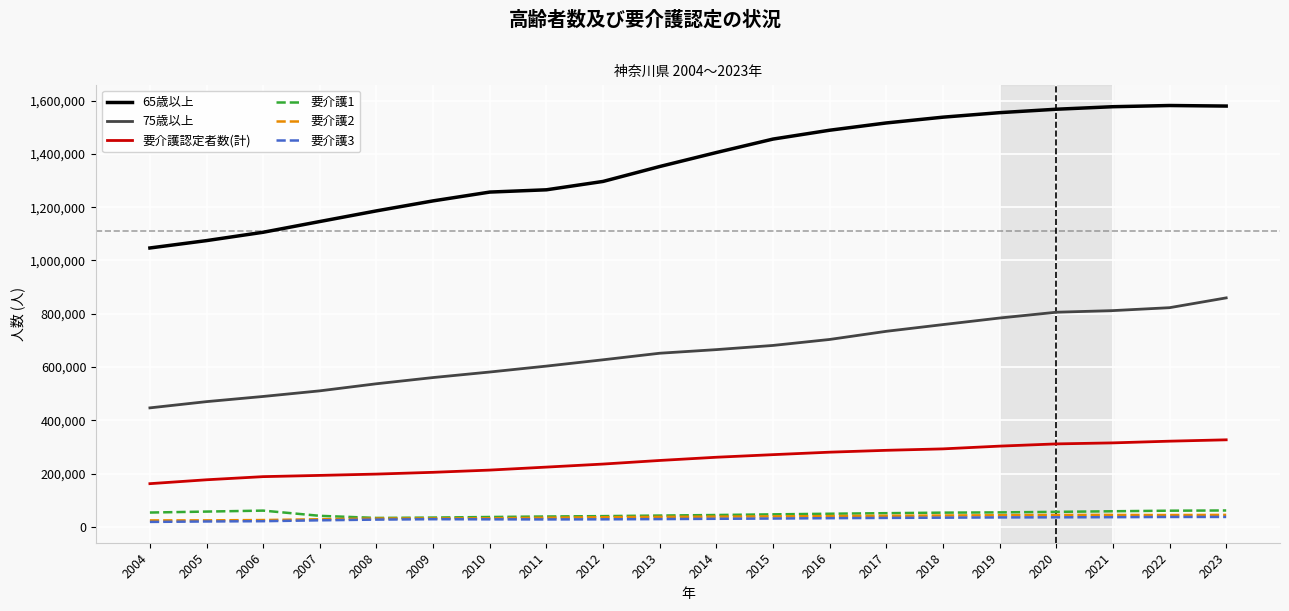

What is the spread (max minus min) of values at 2023?

1541172